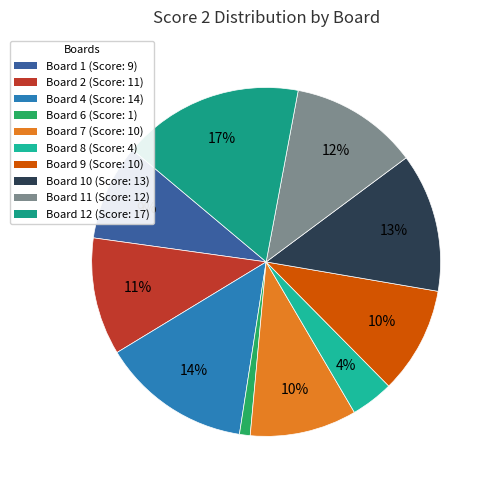

Which category has the biggest portion of the pie?

Board 12 (Score: 17)